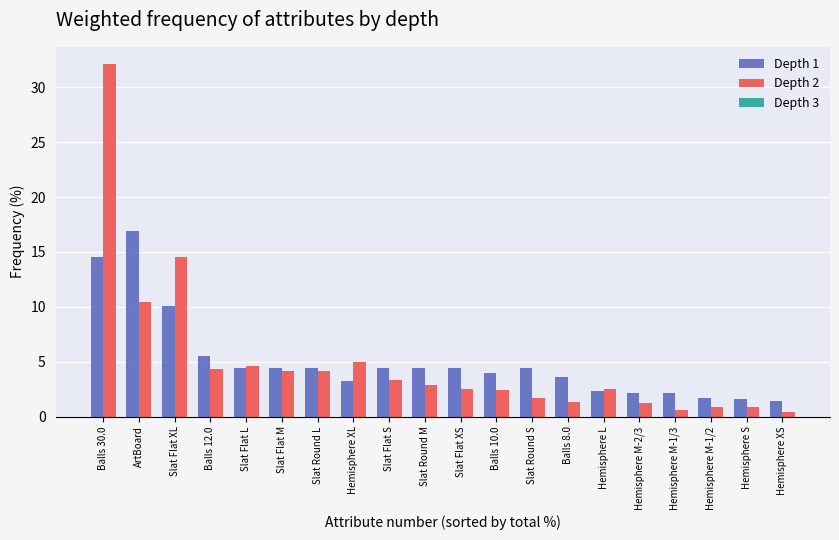

The Depth 1 series shows 4.4 at Slat Round L. True or false?

True